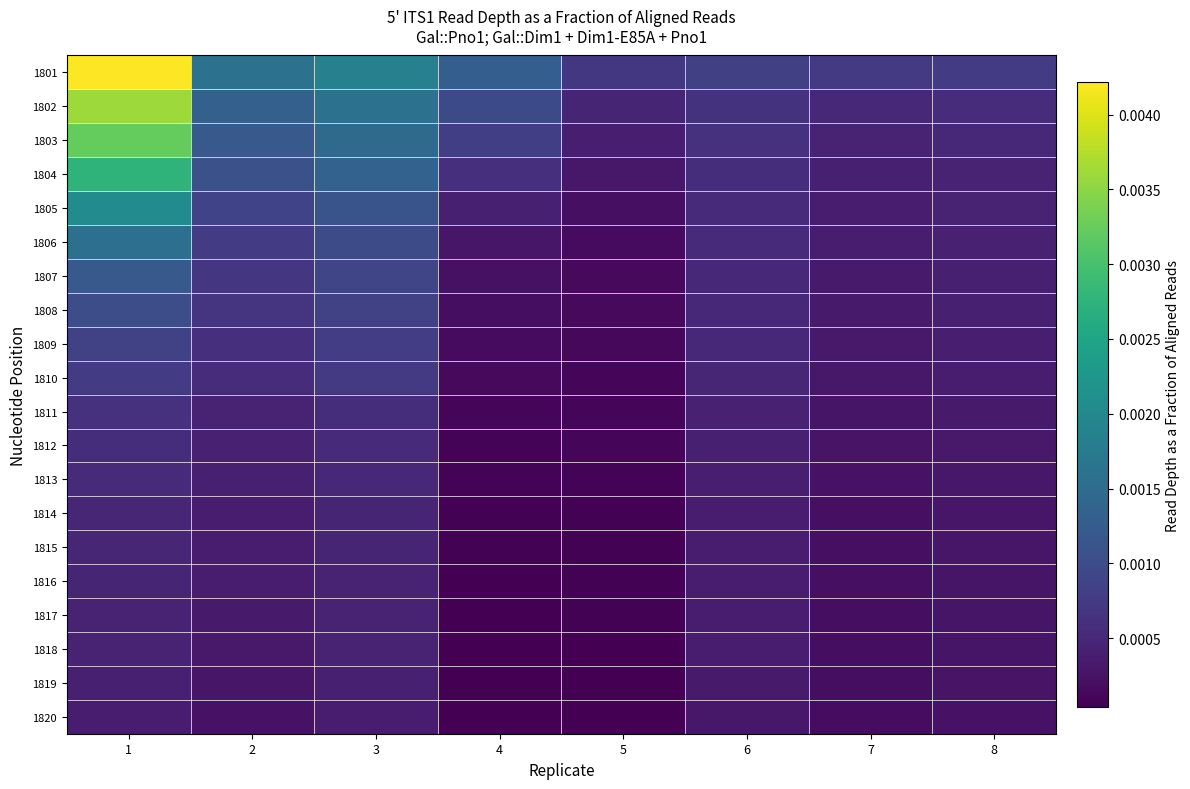

How many series are shown in this chart?

20